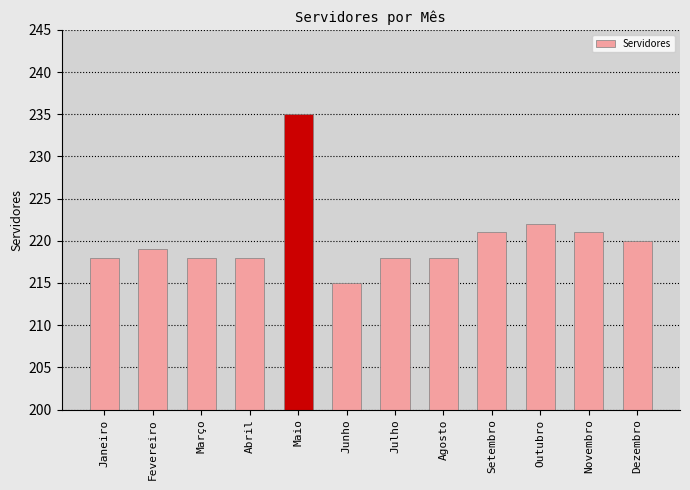

True or false: the data shows 219 at Fevereiro.

True